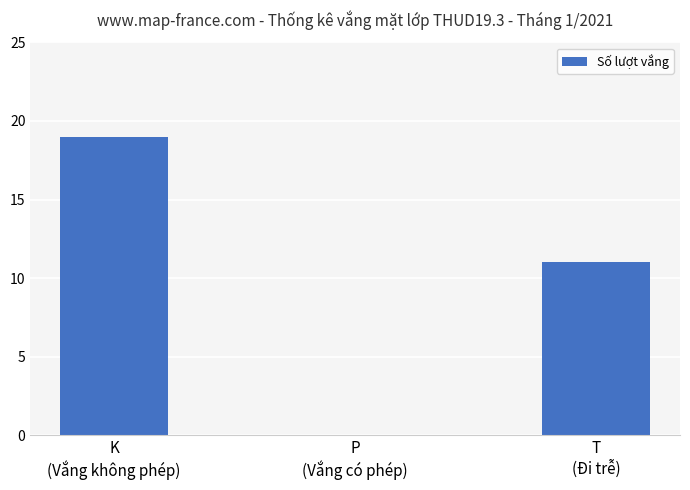

Read the value at T
(Đi trễ), to the nearest 5.

10